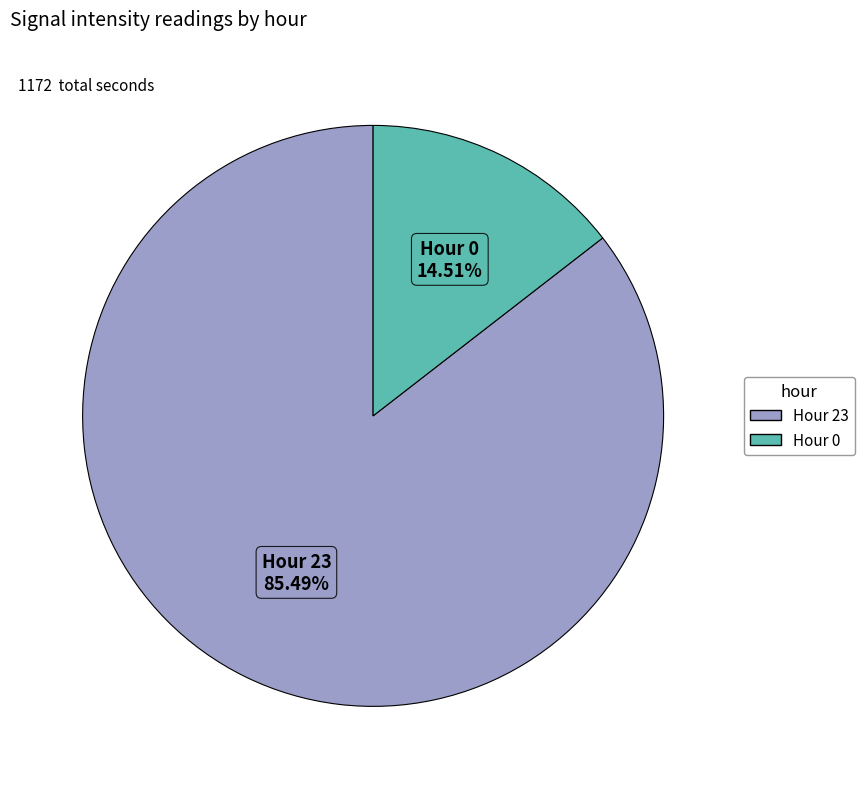

Rank the categories by value from highest to lowest.

Hour 23, Hour 0